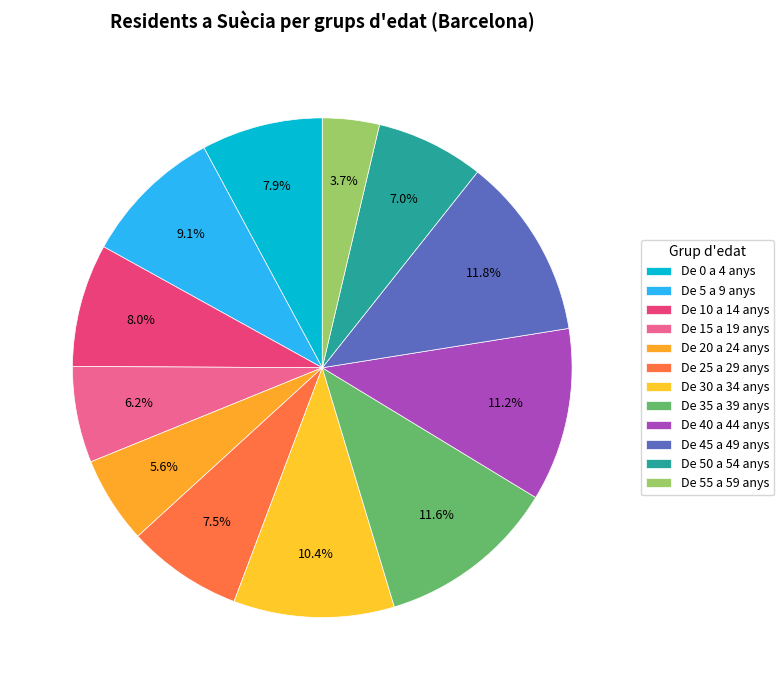

Count the number of slices in the pie.

12